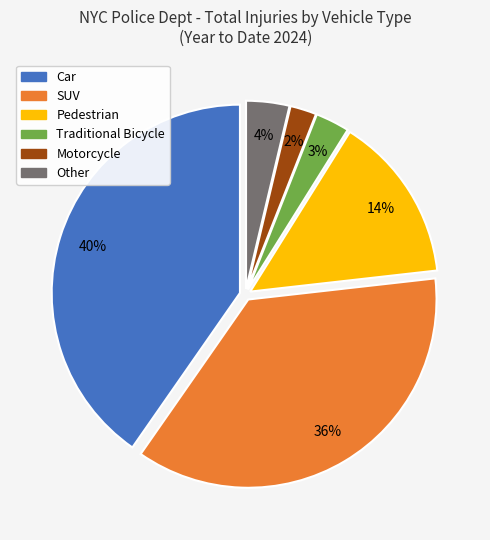

Do Other and Car together represent more than half of the pie?

No